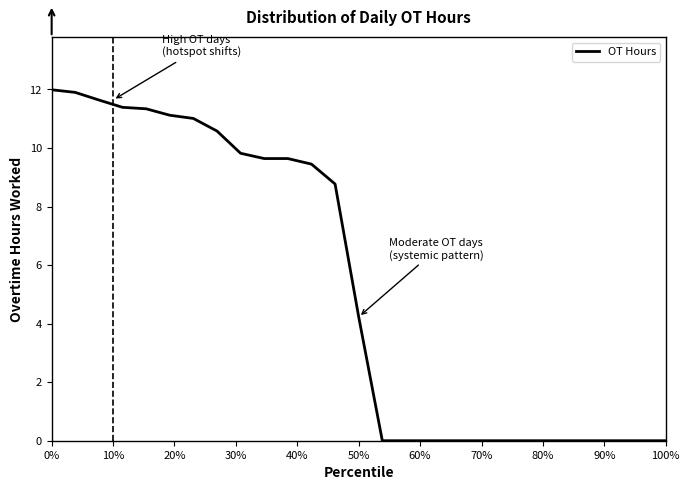

What is the difference between the maximum and minimum values?

12.0